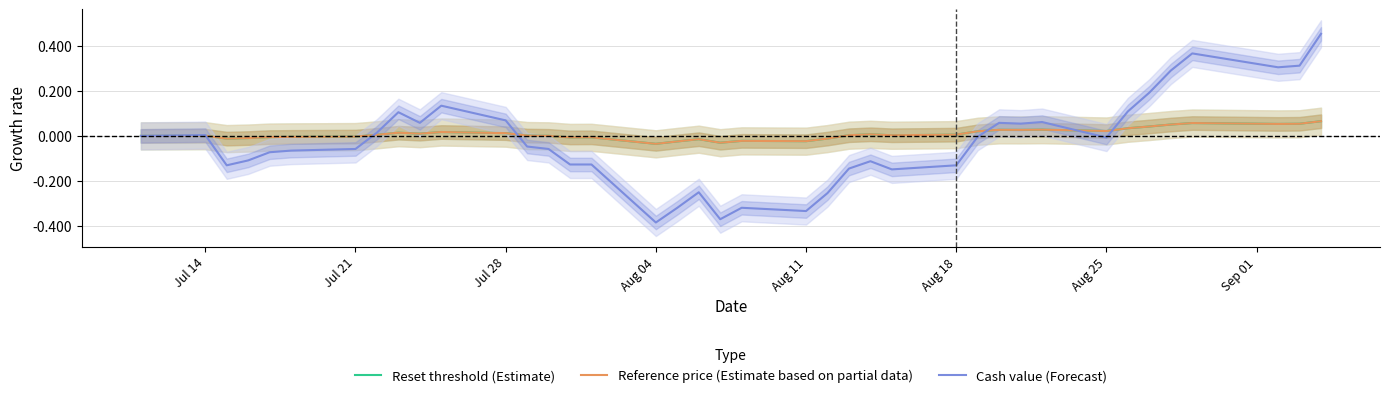

What are all the series names shown in the legend?

Reset threshold (Estimate), Reference price (Estimate based on partial data), Cash value (Forecast)